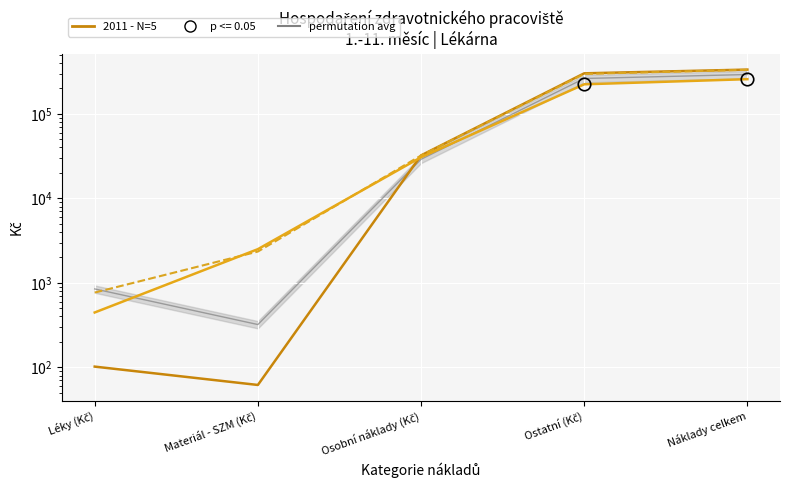

What is the difference between the permutation avg values at Ostatní (Kč) and Materiál - SZM (Kč)?

261860.0